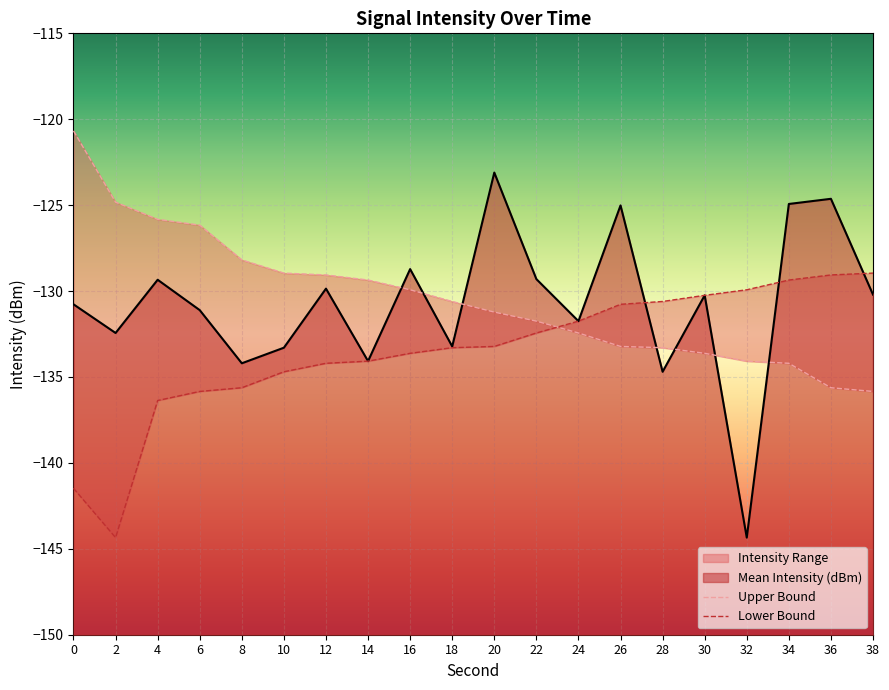

Between 12 and 22, which series saw the biggest shift?

Upper Bound